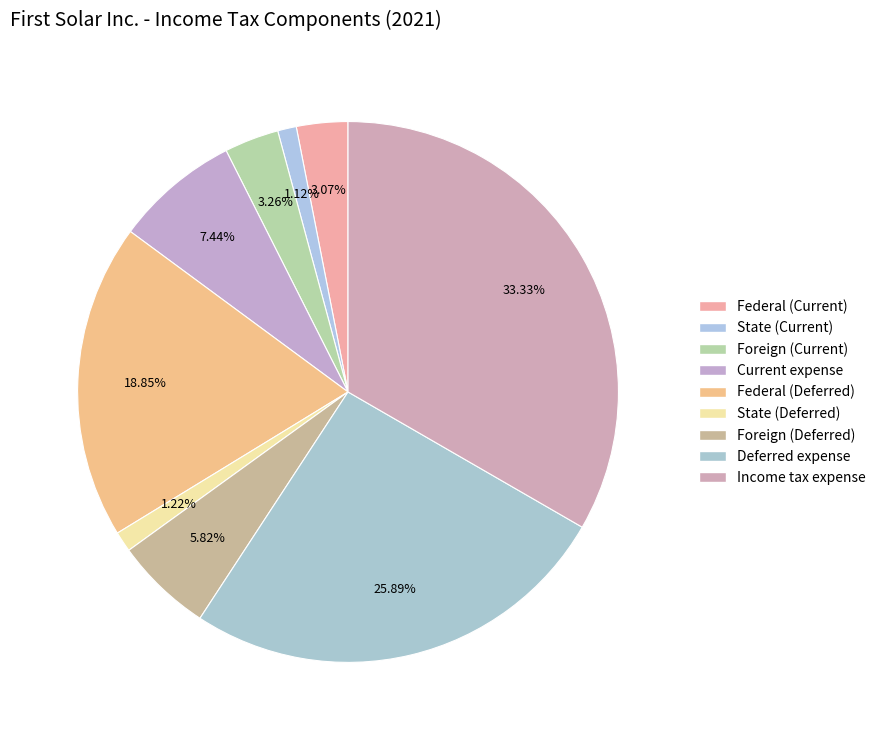

How much of the chart is everything except Current expense?

92.6%